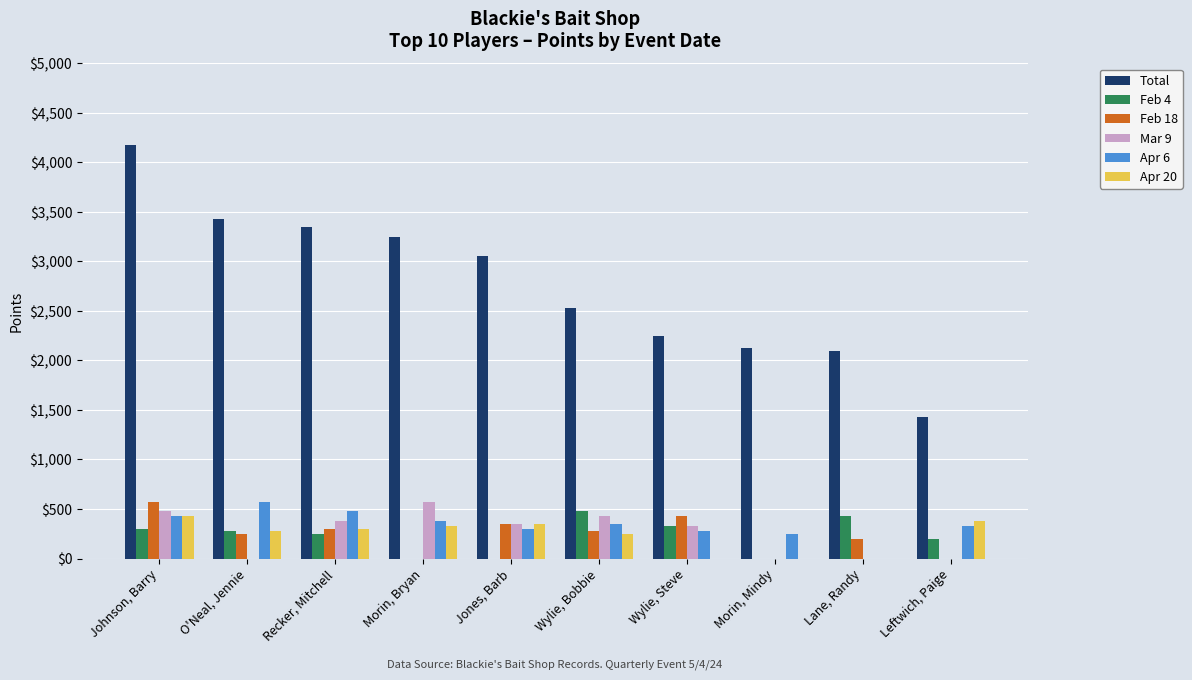

Reading left to right, what are all the values shown in this chart?

Total: Johnson, Barry=4175	O'Neal, Jennie=3425	Recker, Mitchell=3350	Morin, Bryan=3250	Jones, Barb=3050	Wylie, Bobbie=2525	Wylie, Steve=2250	Morin, Mindy=2125	Lane, Randy=2100	Leftwich, Paige=1425
Feb 4: Johnson, Barry=300	O'Neal, Jennie=275	Recker, Mitchell=250	Morin, Bryan=0	Jones, Barb=0	Wylie, Bobbie=475	Wylie, Steve=325	Morin, Mindy=0	Lane, Randy=425	Leftwich, Paige=200
Feb 18: Johnson, Barry=575	O'Neal, Jennie=250	Recker, Mitchell=300	Morin, Bryan=0	Jones, Barb=350	Wylie, Bobbie=275	Wylie, Steve=425	Morin, Mindy=0	Lane, Randy=200	Leftwich, Paige=0
Mar 9: Johnson, Barry=475	O'Neal, Jennie=0	Recker, Mitchell=375	Morin, Bryan=575	Jones, Barb=350	Wylie, Bobbie=425	Wylie, Steve=325	Morin, Mindy=0	Lane, Randy=0	Leftwich, Paige=0
Apr 6: Johnson, Barry=425	O'Neal, Jennie=575	Recker, Mitchell=475	Morin, Bryan=375	Jones, Barb=300	Wylie, Bobbie=350	Wylie, Steve=275	Morin, Mindy=250	Lane, Randy=0	Leftwich, Paige=325
Apr 20: Johnson, Barry=425	O'Neal, Jennie=275	Recker, Mitchell=300	Morin, Bryan=325	Jones, Barb=350	Wylie, Bobbie=250	Wylie, Steve=0	Morin, Mindy=0	Lane, Randy=0	Leftwich, Paige=375